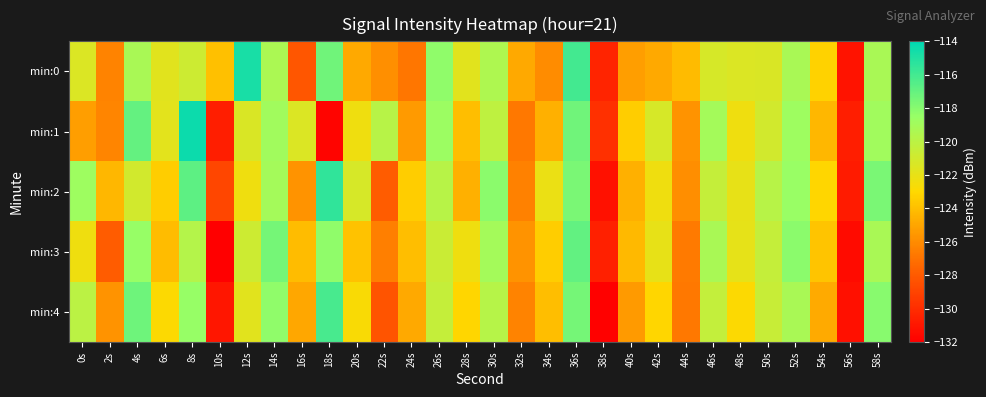

Rank the series by their average value, from highest to lowest.

min:2, min:0, min:1, min:3, min:4